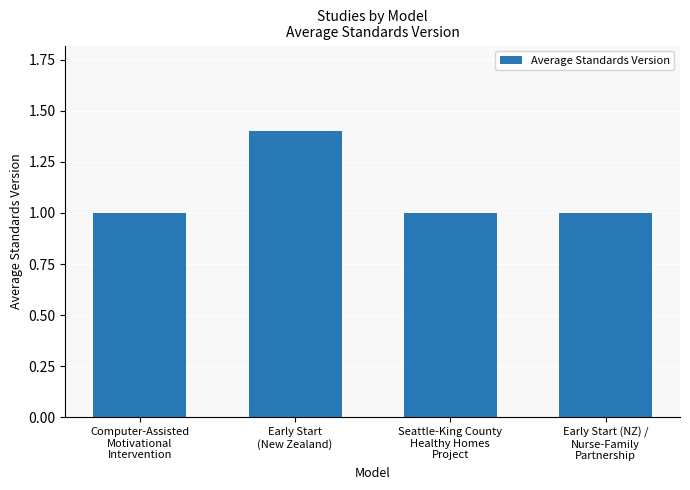

What is the maximum value shown in the chart?

1.4